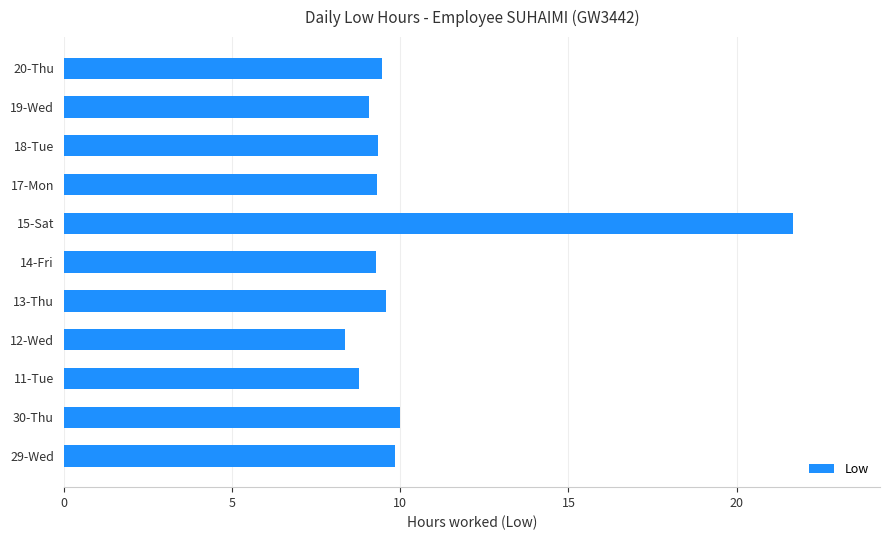

What is the ratio of the value at 30-Thu to the value at 29-Wed?

1.0